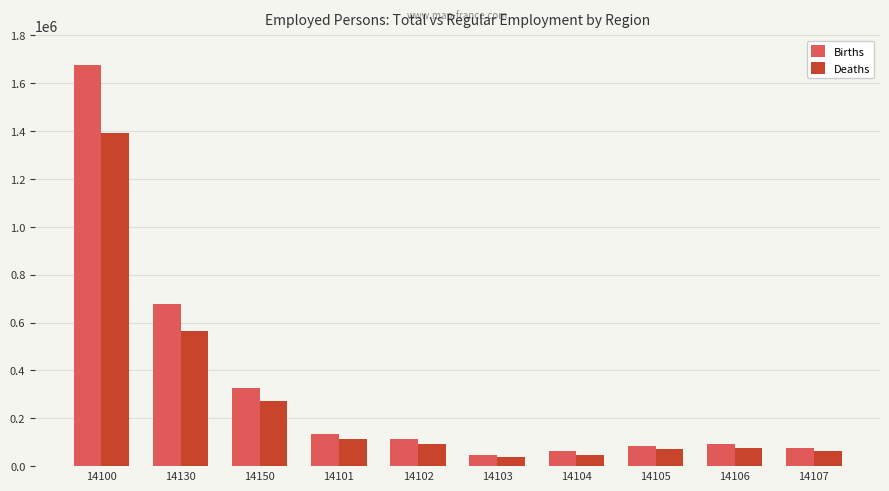

Where does the Deaths series first go above 92189?

14100